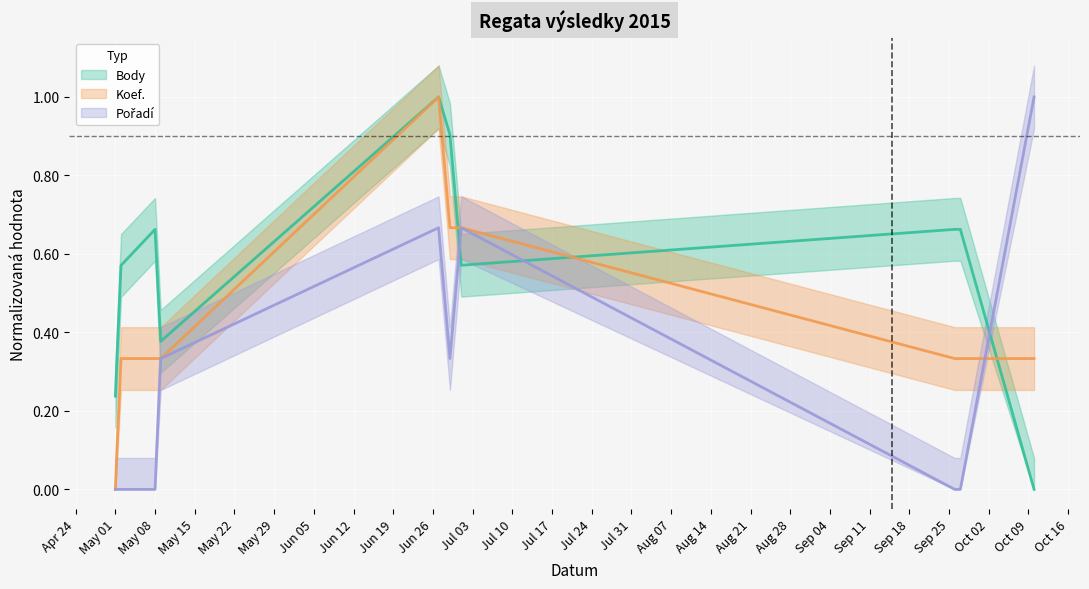

Rank the series by their average value, from highest to lowest.

Body, Koef., Pořadí